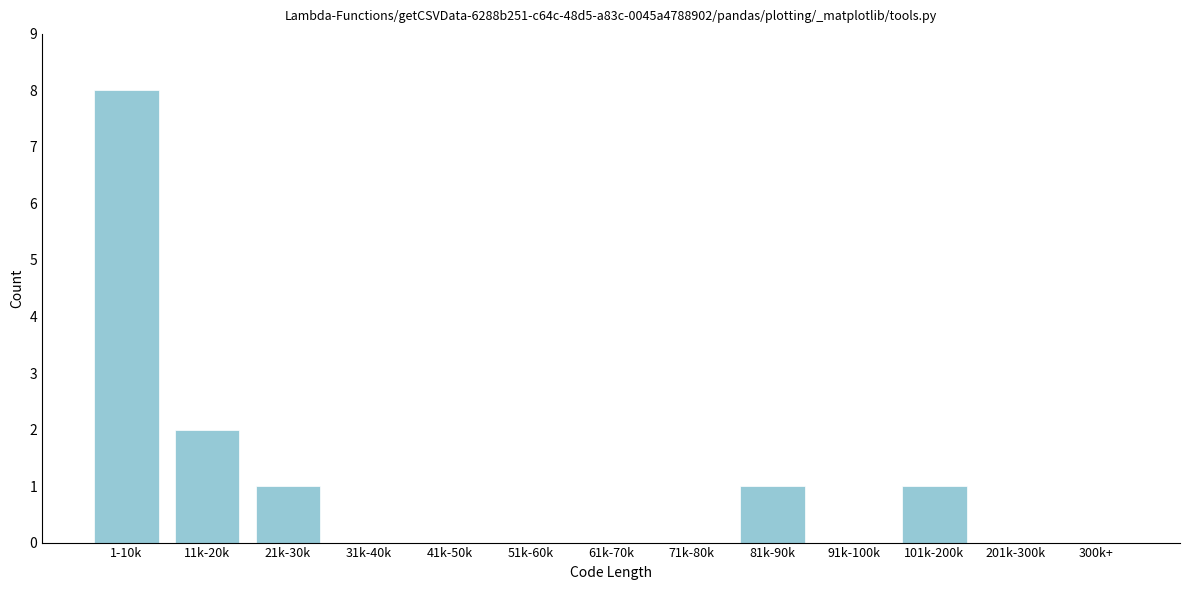

Reading left to right, extract all data points from this chart.

1-10k=8	11k-20k=2	21k-30k=1	31k-40k=0	41k-50k=0	51k-60k=0	61k-70k=0	71k-80k=0	81k-90k=1	91k-100k=0	101k-200k=1	201k-300k=0	300k+=0